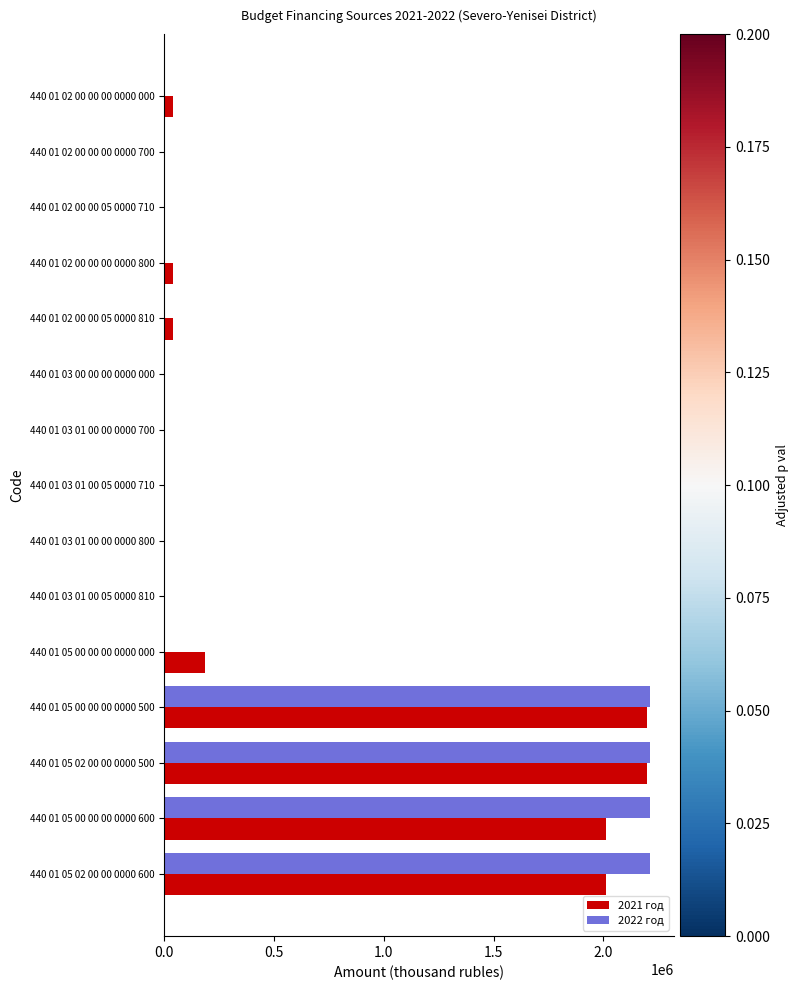

What is the total value across all series at 440 01 05 02 00 00 0000 600?

4221877.3